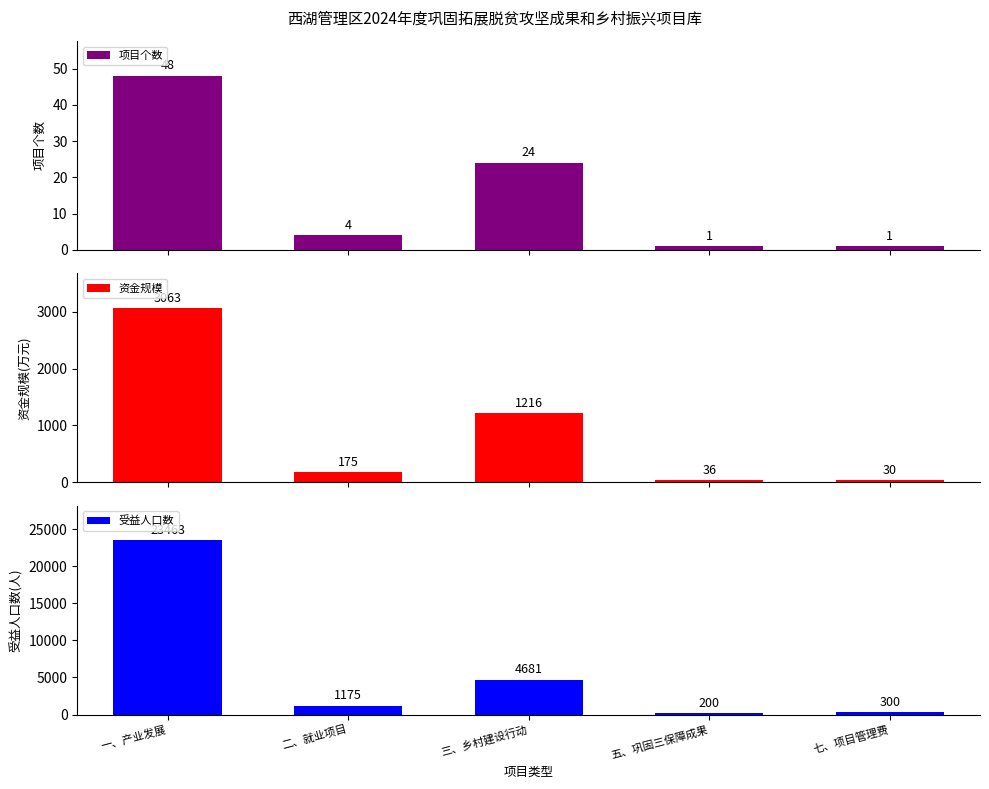

Are the bars horizontal?

No